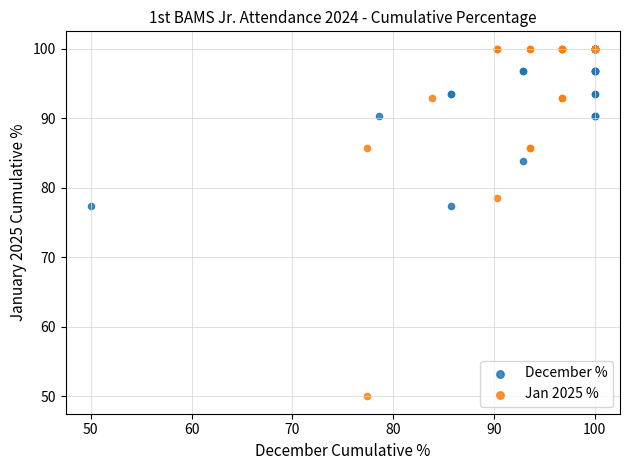

Which series contains the lowest Y value?

Jan 2025 %